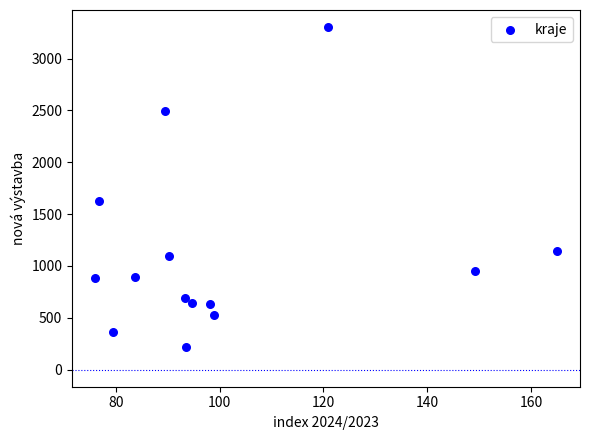

What is the range of Y values (max minus min)?

3081